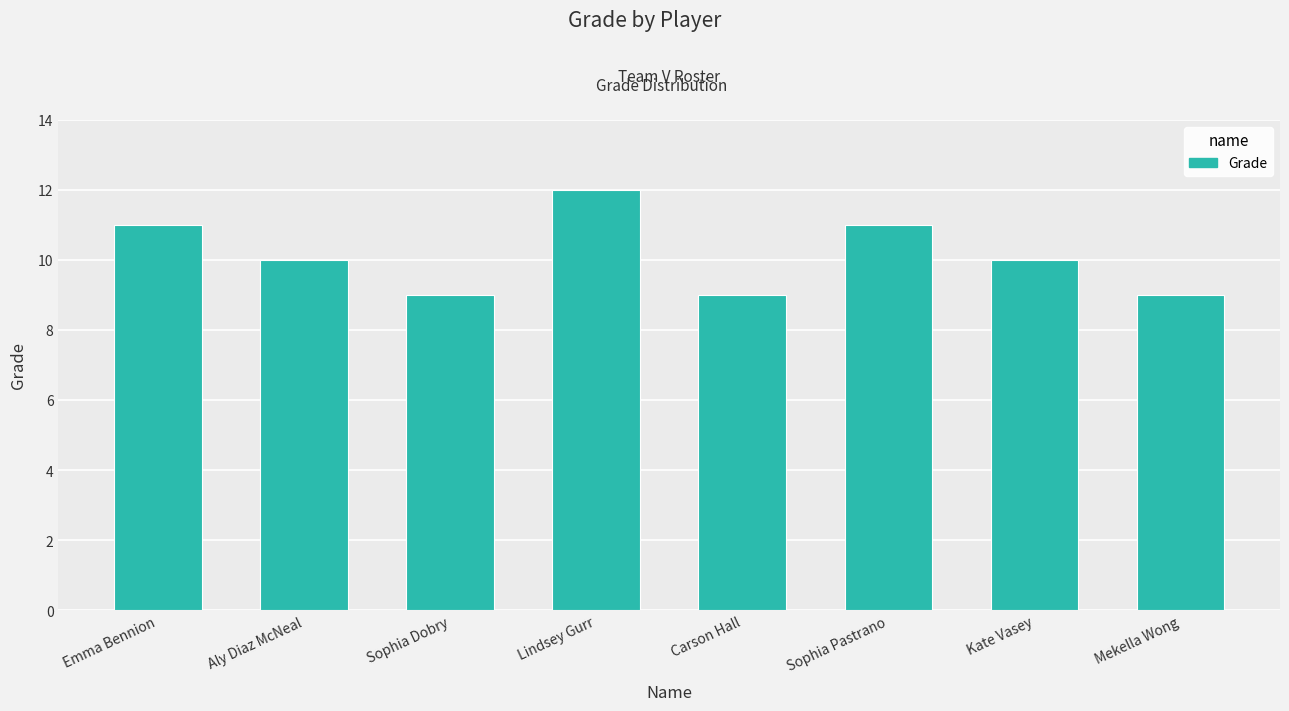

What is the change in value from Lindsey Gurr to Carson Hall?

-3